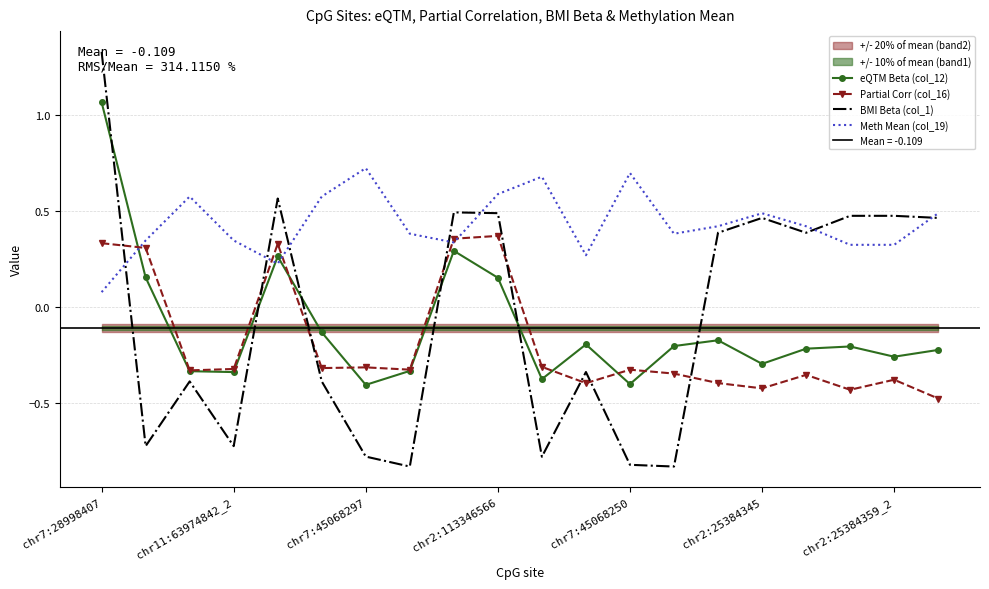

Is it true that Partial Corr (col_16) equals -0.3 at chr11:63974842_2?

True